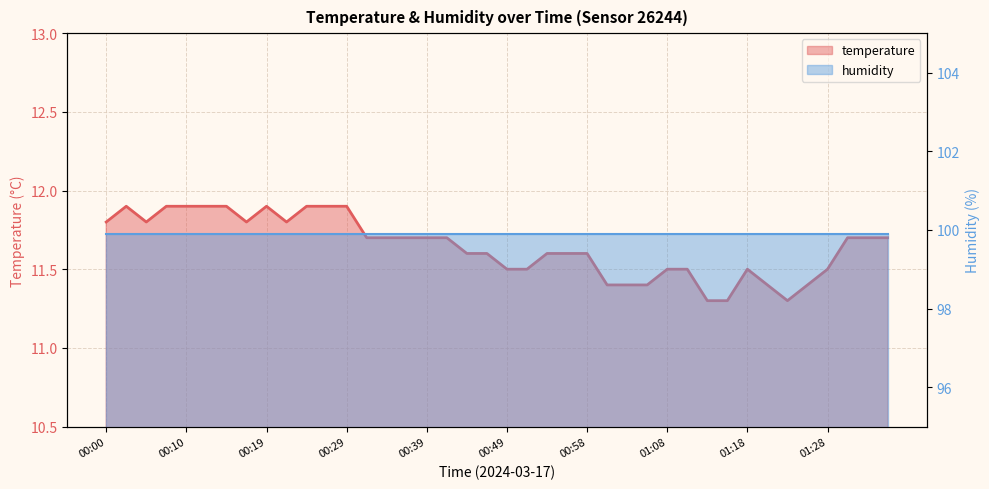

The value at 00:41 is 3.4. True or false?

False